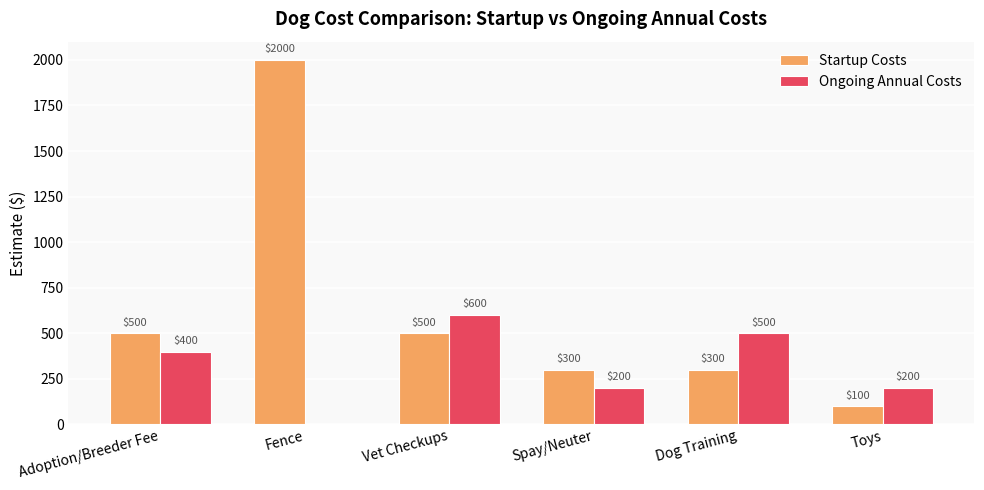

Which series has the largest total across all categories?

Startup Costs